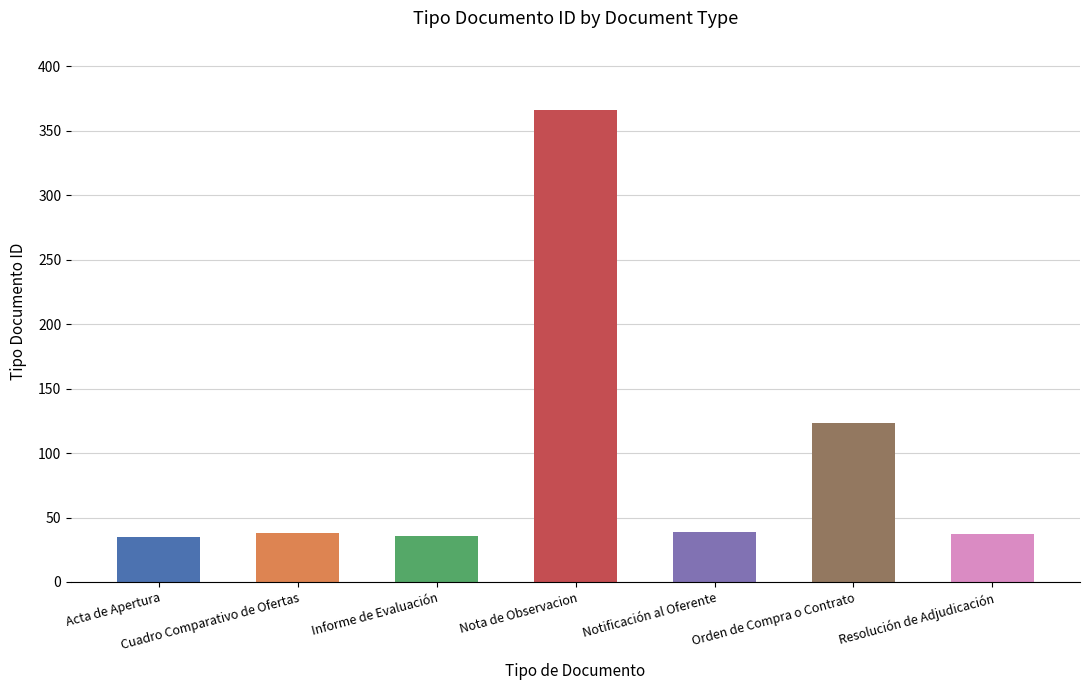

Which category has the highest value across all series?

Nota de Observacion